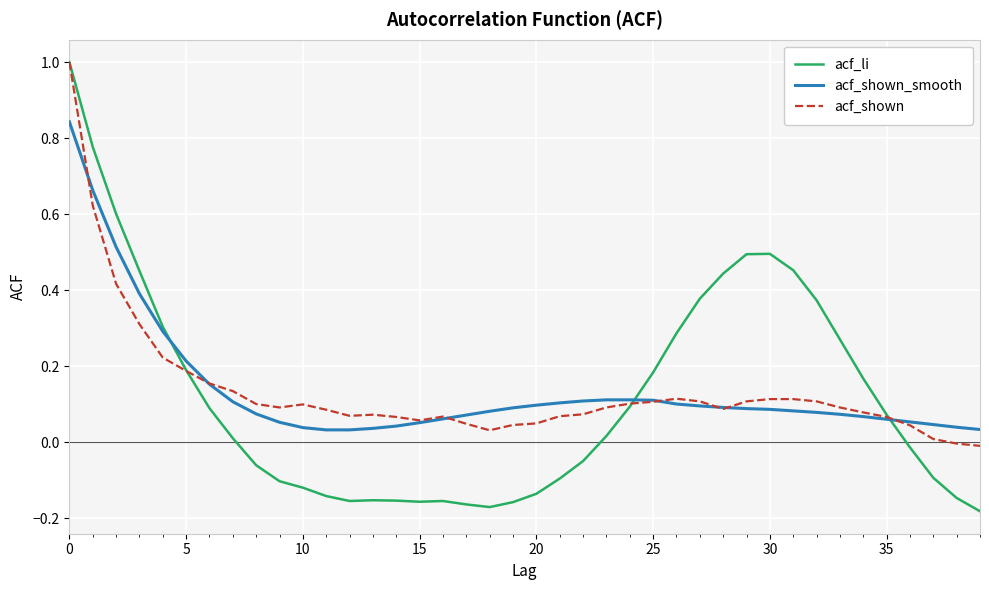

How many interior local peaks does the acf_li series have?

3